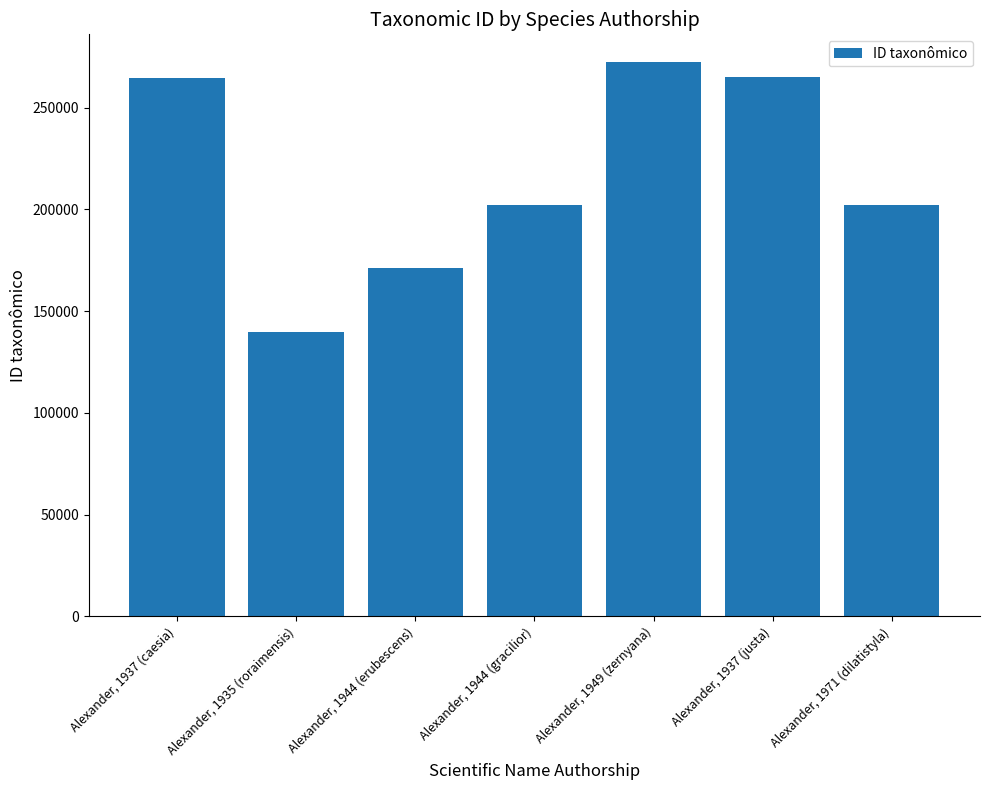

Is it true that the value at Alexander, 1971 (dilatistyla) is 302243?

False